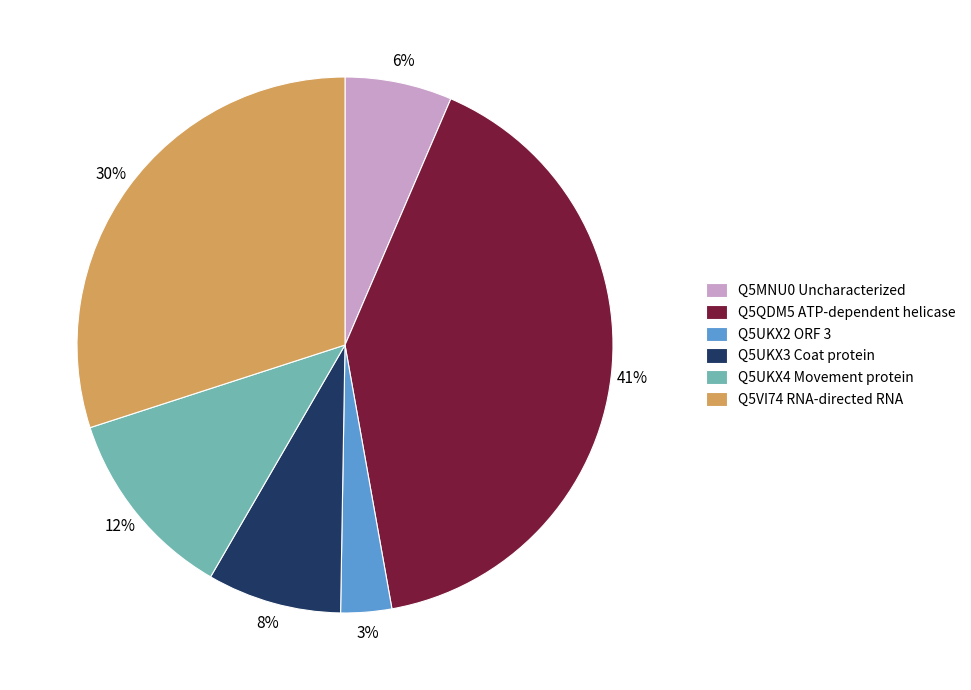

What is the ratio of the value at Q5UKX2 ORF 3 to the value at Q5UKX3 Coat protein?

0.4